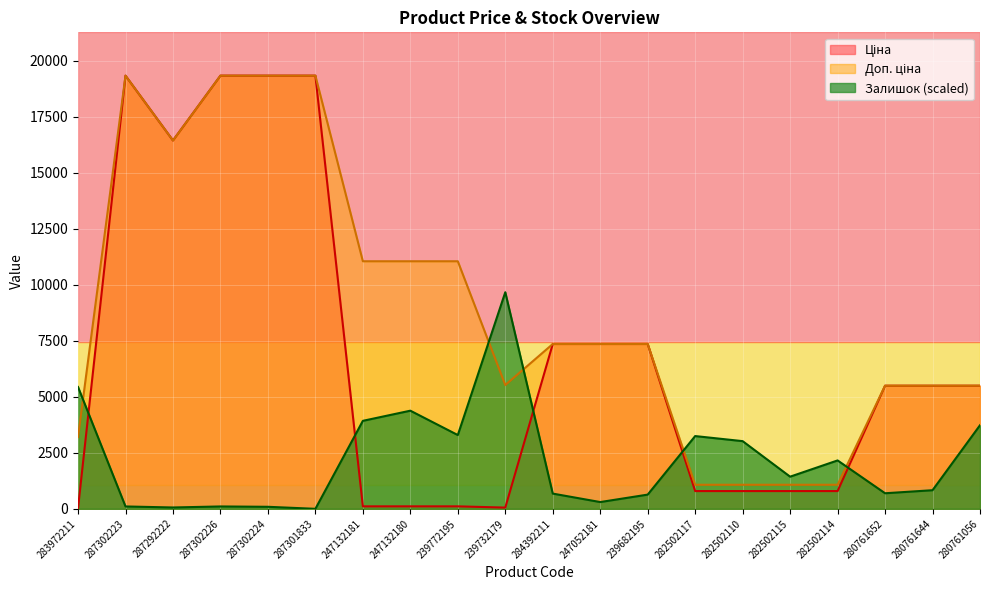

Read the Ціна value at 247132180.

110.5